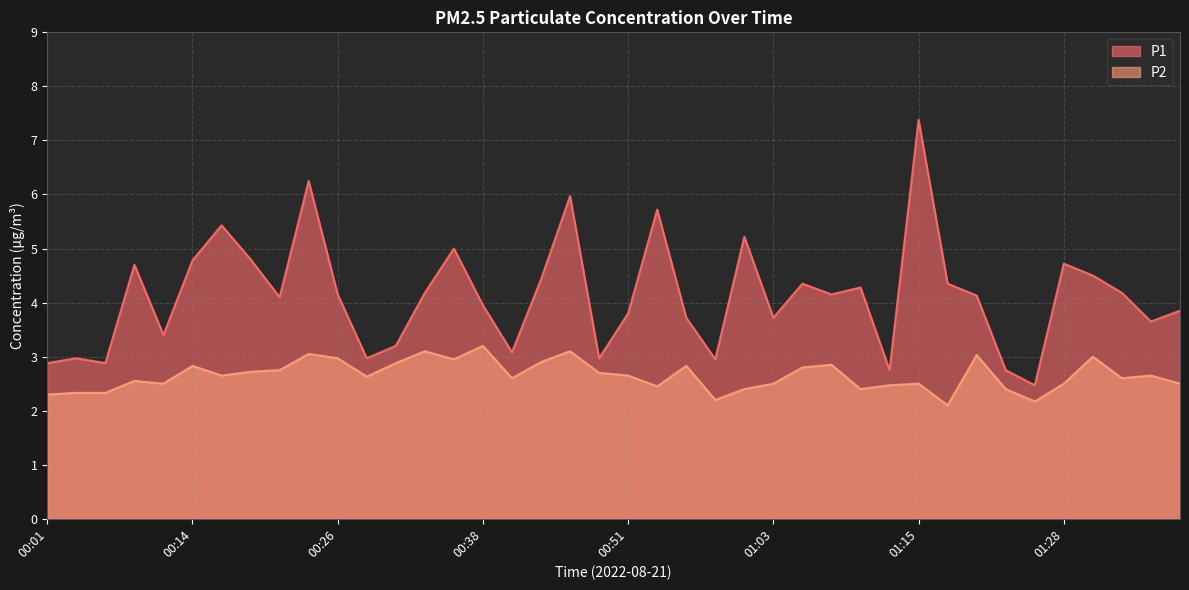

What is the average value of the P1 series?

4.1